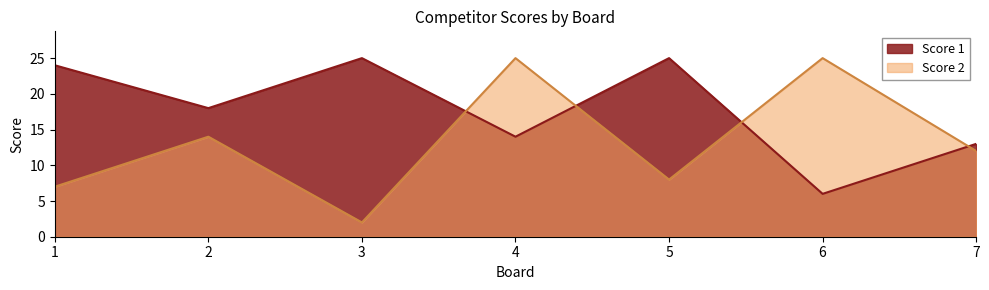

What value does the Score 1 series have at 4?

14